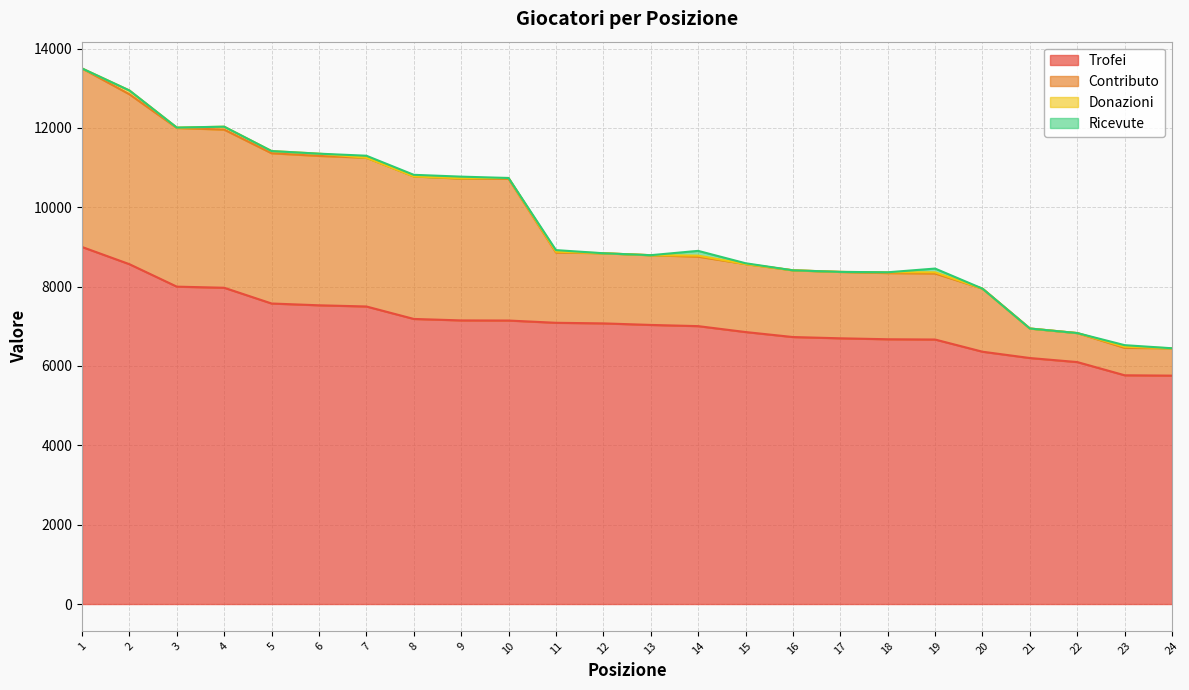

How many data points in Trofei are above 7074?

11